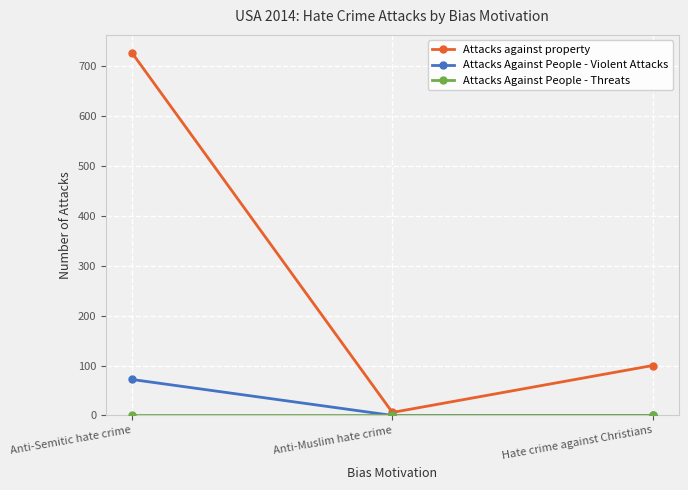

Is this an area chart (filled region under the line)?

No